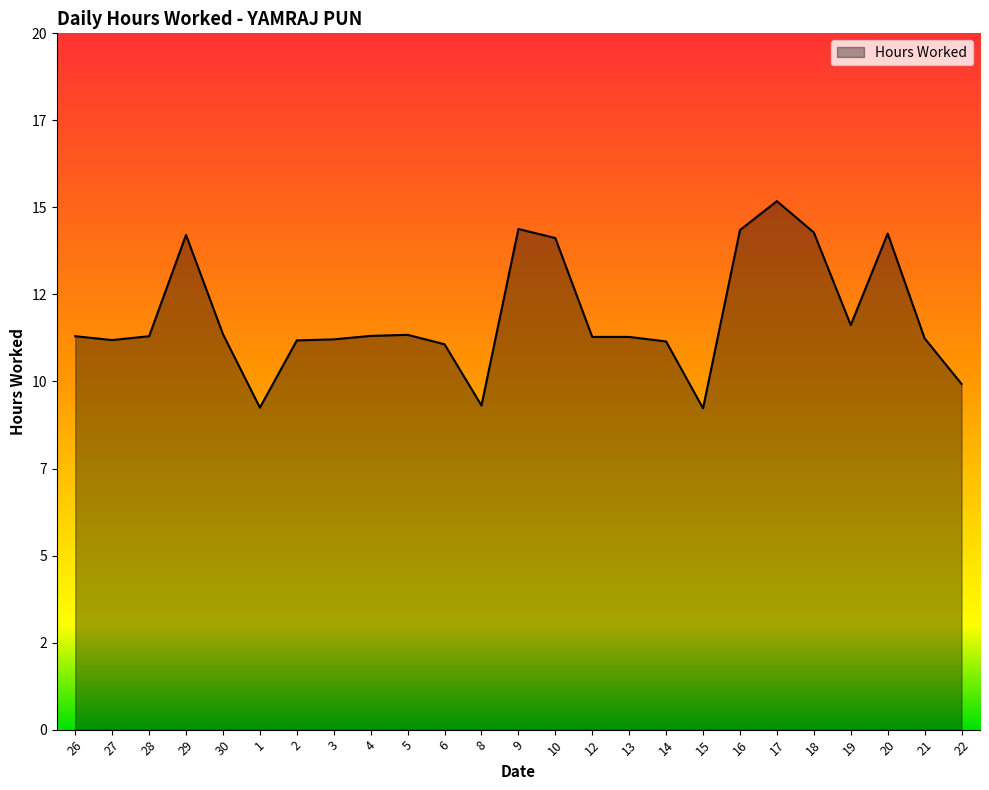

What is the difference between the values at 29 and 27?

3.0